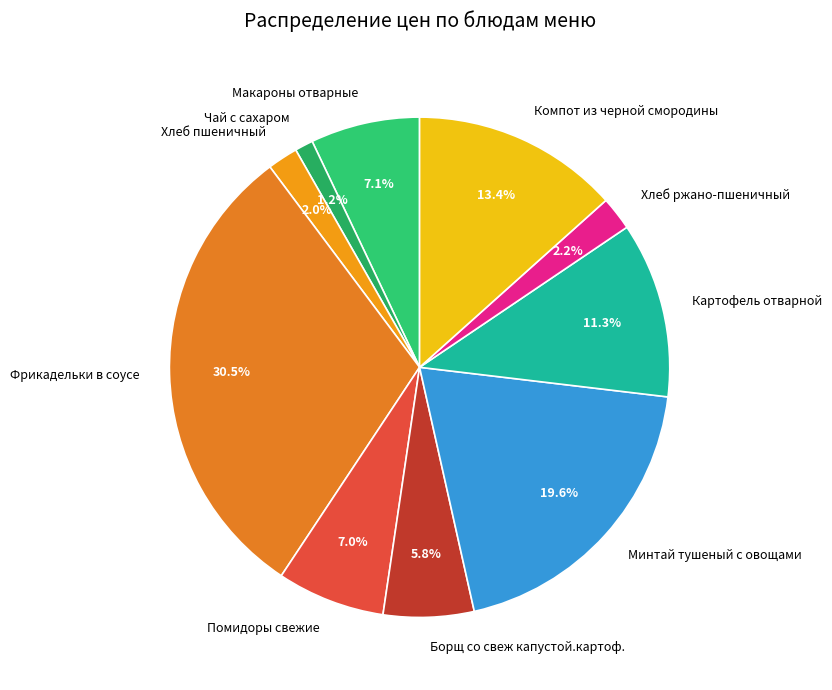

Combined, do Хлеб ржано-пшеничный and Фрикадельки в соусе account for over 50%?

No